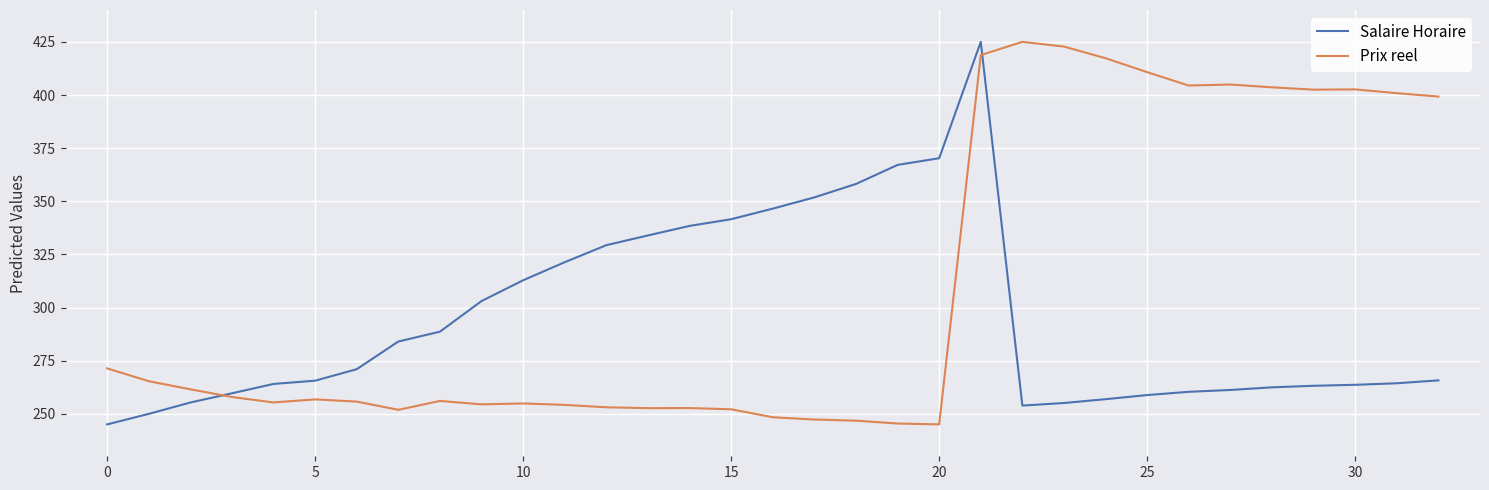

How many lines are shown in the chart?

2